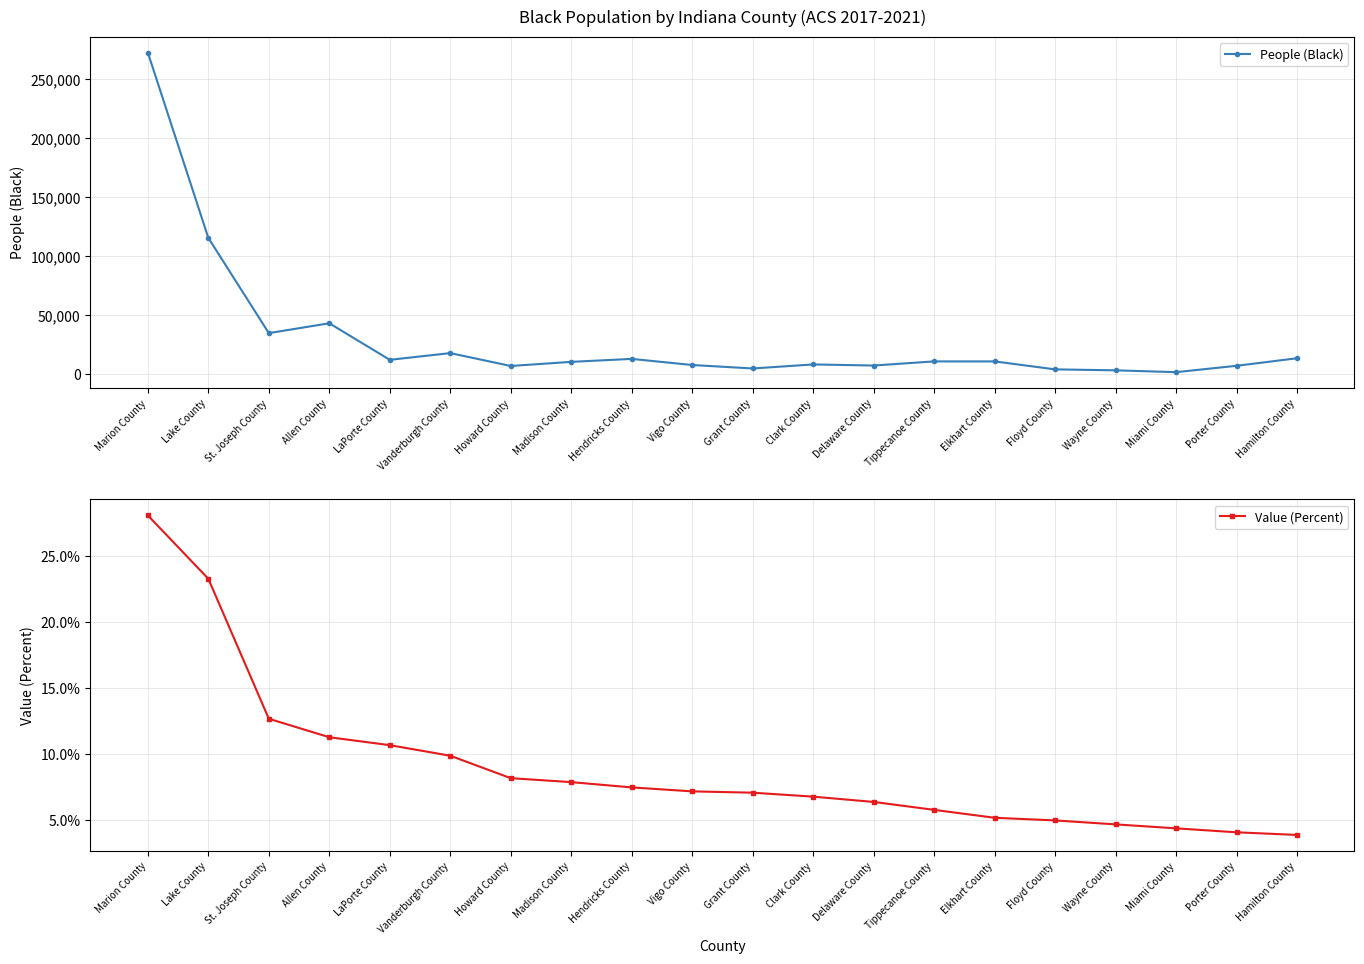

What are all the series names shown in the legend?

People (Black), Value (Percent)